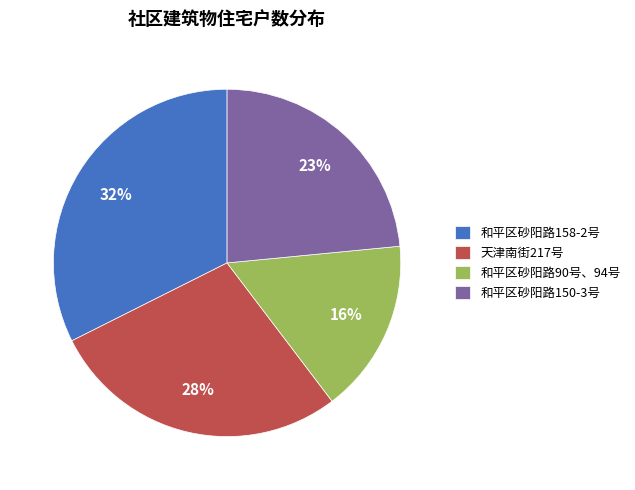

Combined, do 天津南街217号 and 和平区砂阳路150-3号 account for over 50%?

Yes